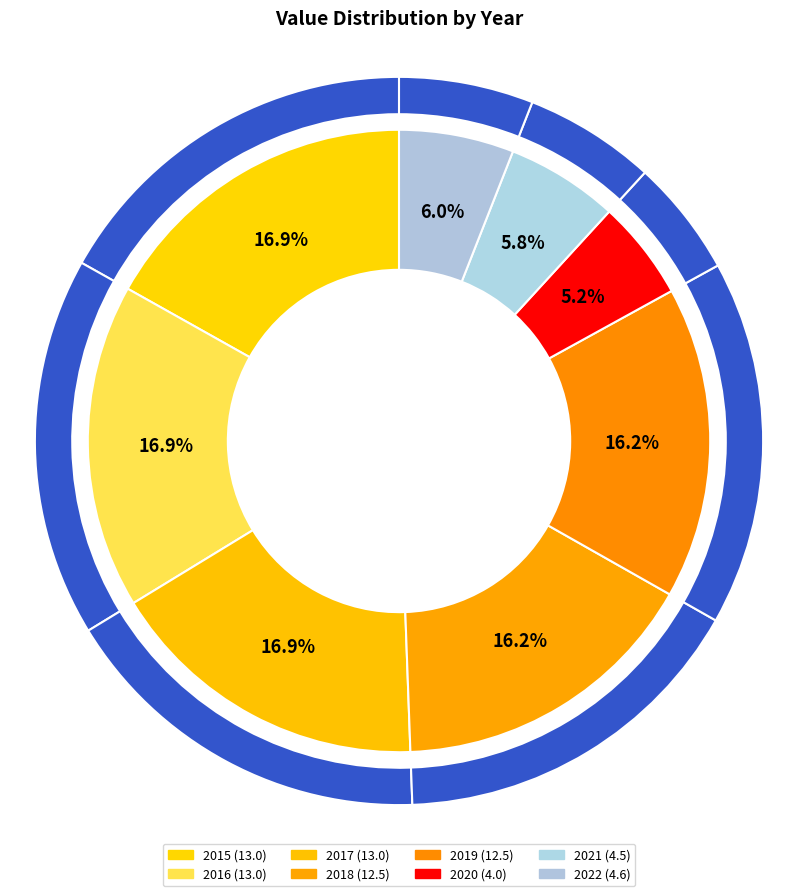

How many slices are in this pie chart?

8